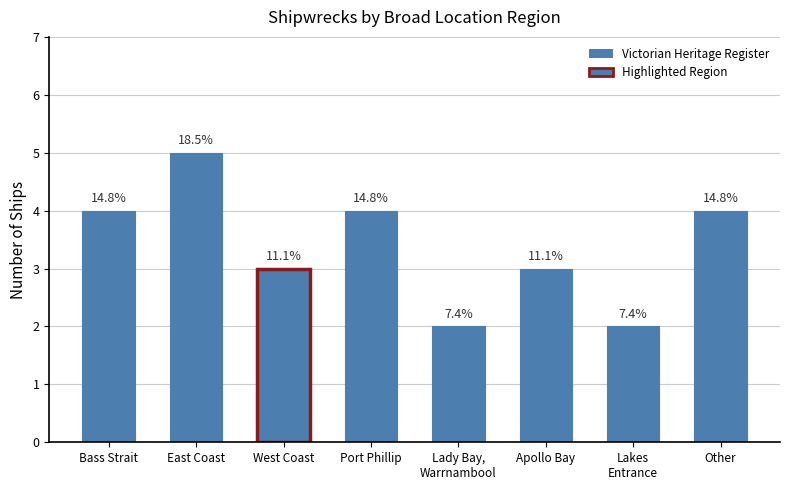

List the labels in order of value, largest first.

East Coast, Bass Strait, Port Phillip, Other, West Coast, Apollo Bay, Lady Bay,
Warrnambool, Lakes
Entrance